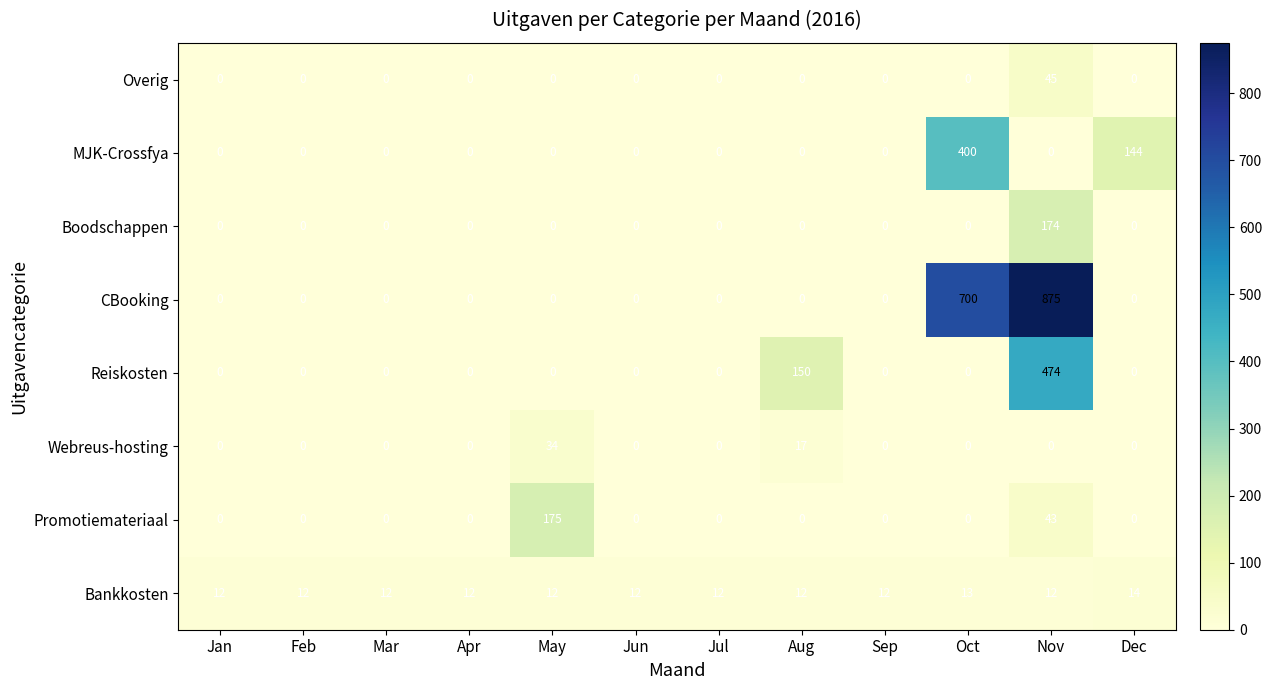

The value of MJK-Crossfya at Jun is -238. True or false?

False